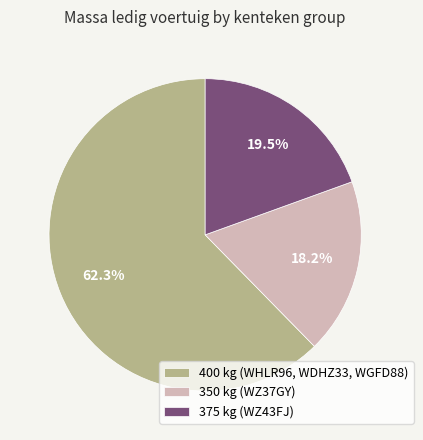

Count the number of slices in the pie.

3